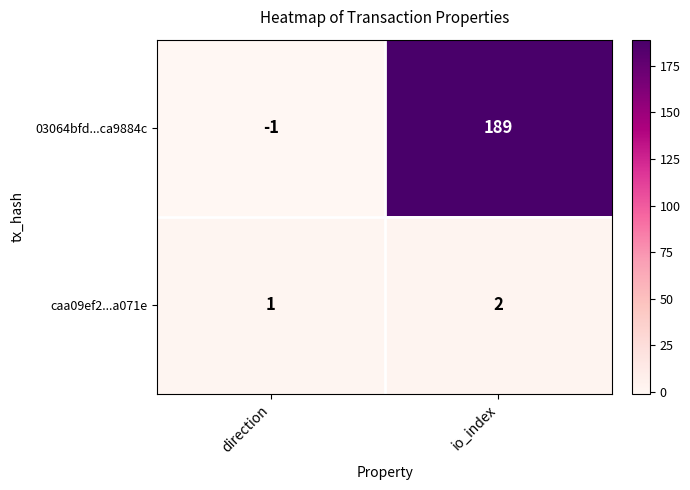

At which label is 03064bfd...ca9884c closest to 94?

direction